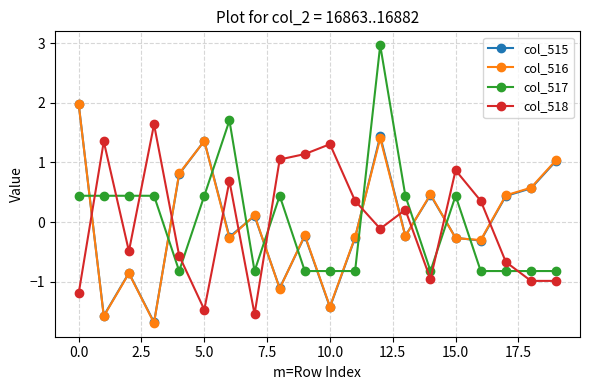

Which series has the largest range (max minus min)?

col_517